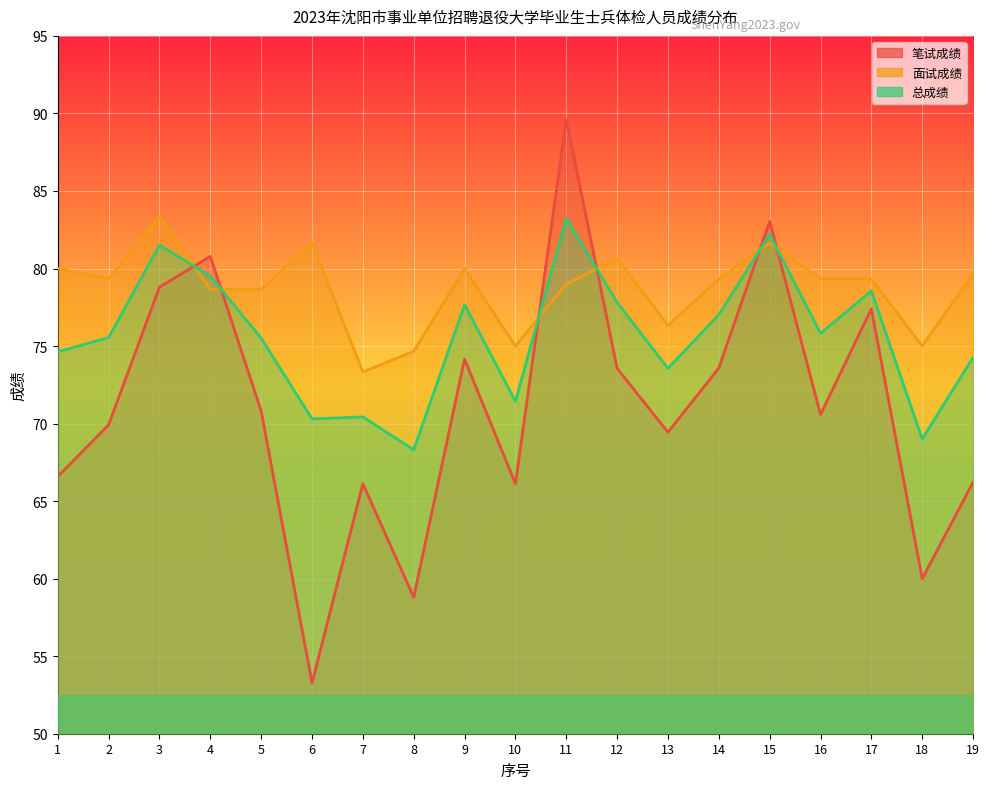

Which series has the largest total across all categories?

面试成绩